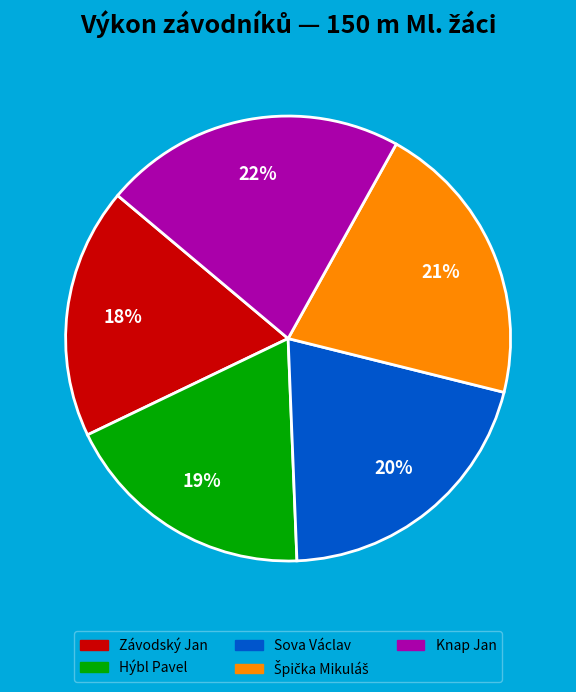

Is there a majority slice in this chart?

No